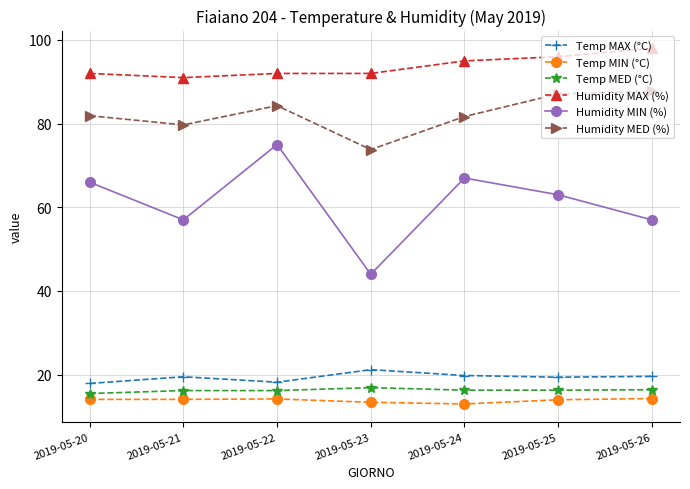

What is the smallest value displayed?

13.0